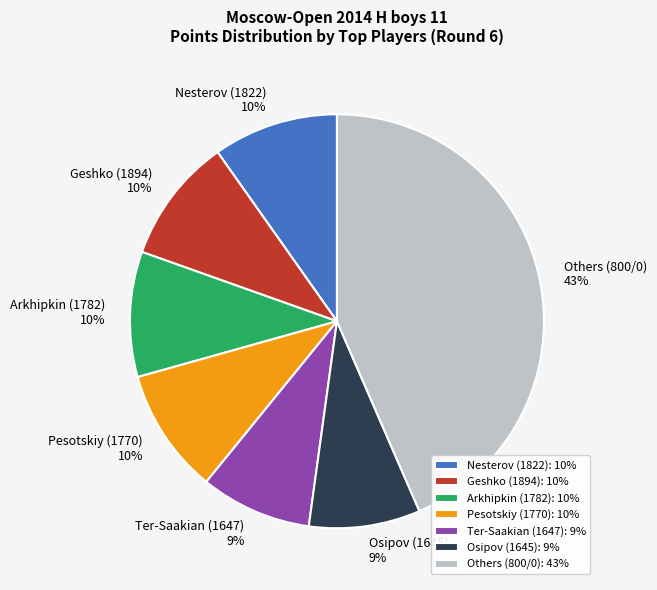

Count the number of slices in the pie.

7